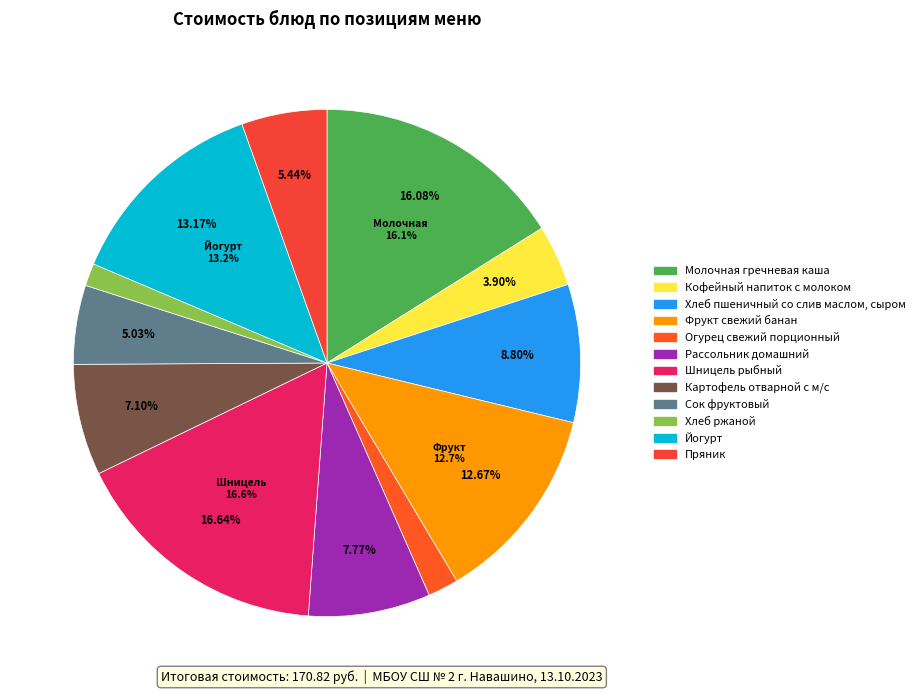

To the nearest percent, what is the difference between the largest and smallest slice percentages?

15%